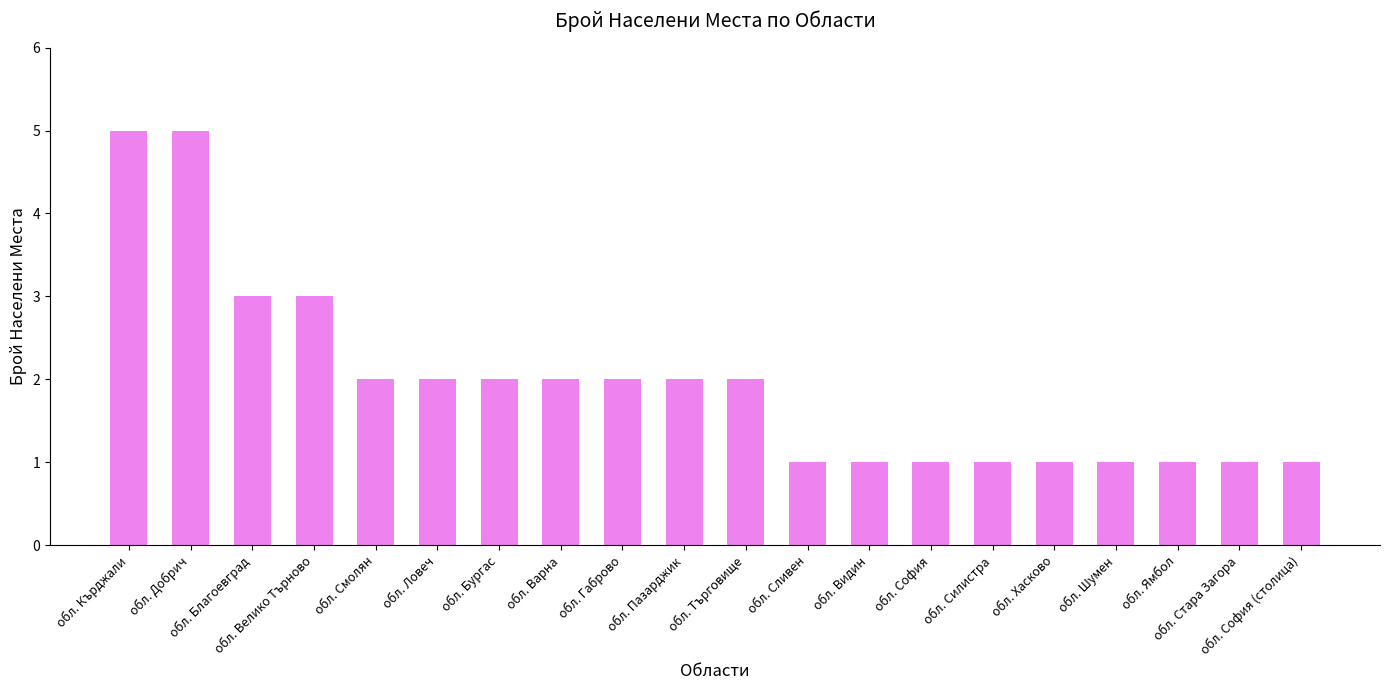

Approximately how many times larger is the value at обл. Видин compared to обл. Ловеч?

0.5